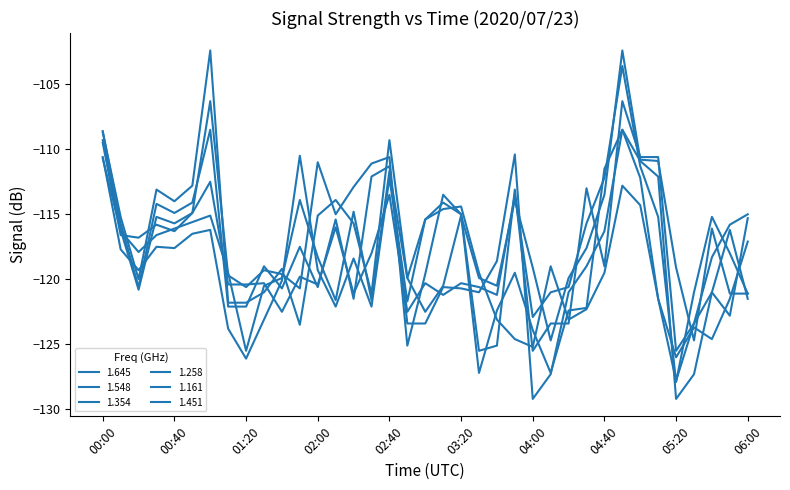

Between which two adjacent categories do 1.354 and 1.451 first intersect?

00:10 and 00:20